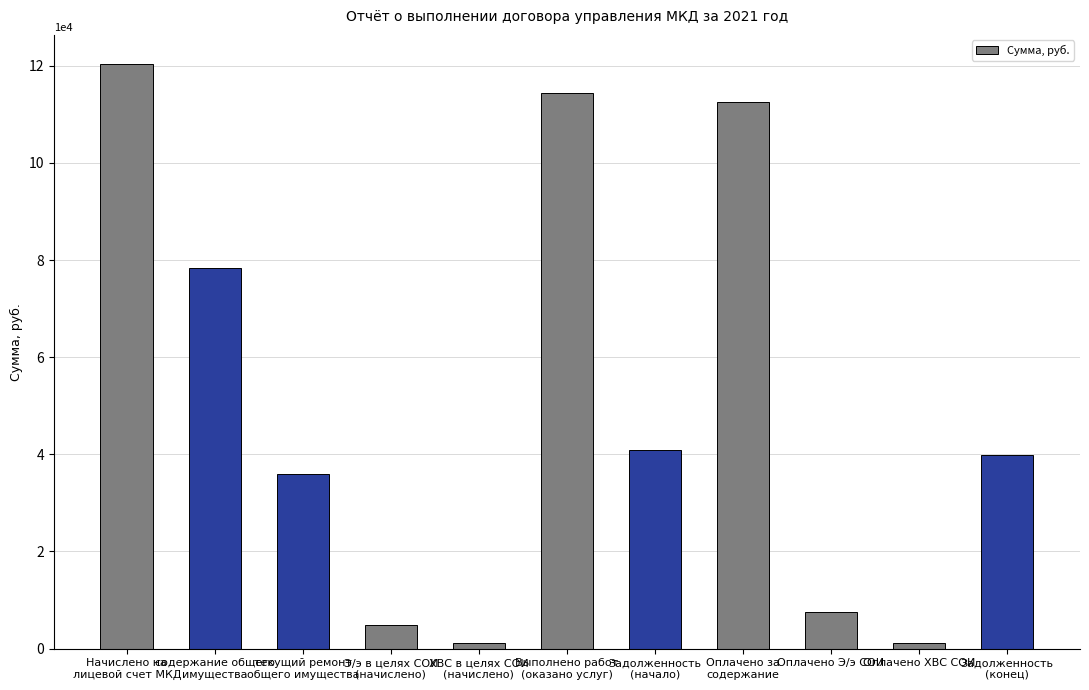

Between ХВС в целях СОИ
(начислено) and Оплачено Э/э СОИ, which is larger?

Оплачено Э/э СОИ